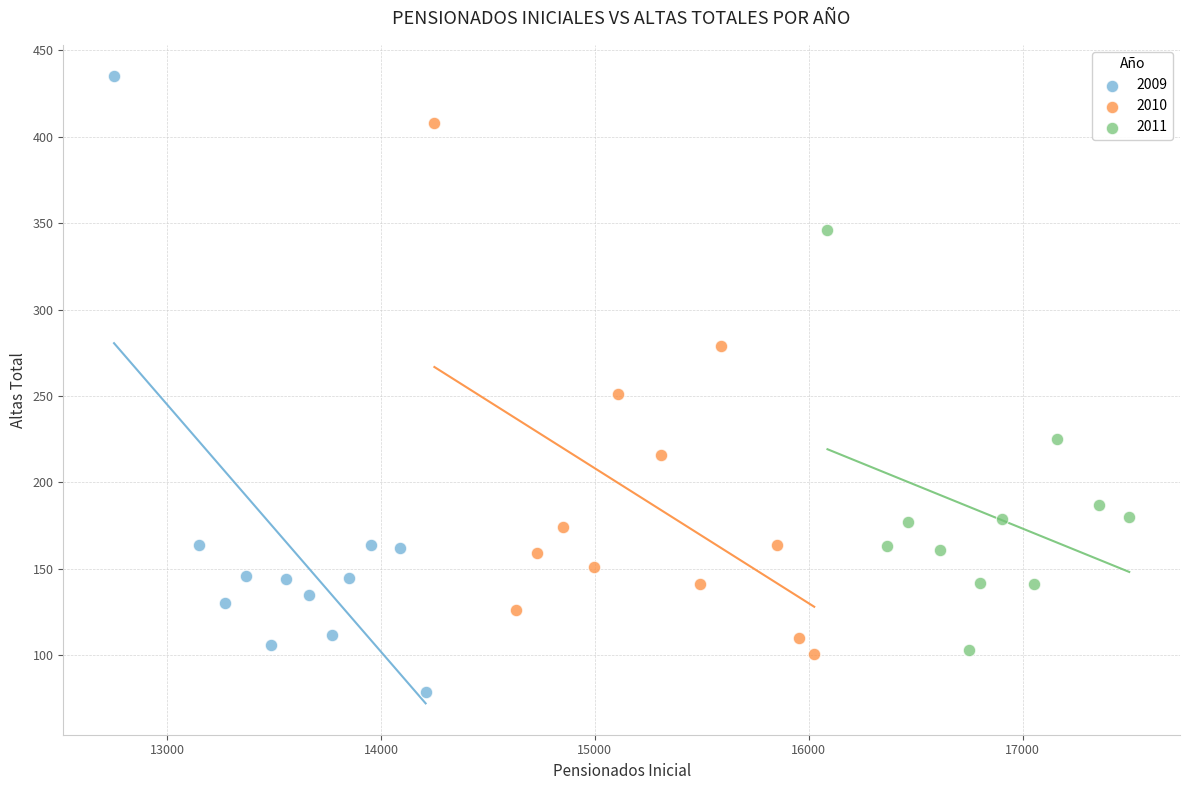

Which series reaches the maximum Y coordinate?

2009